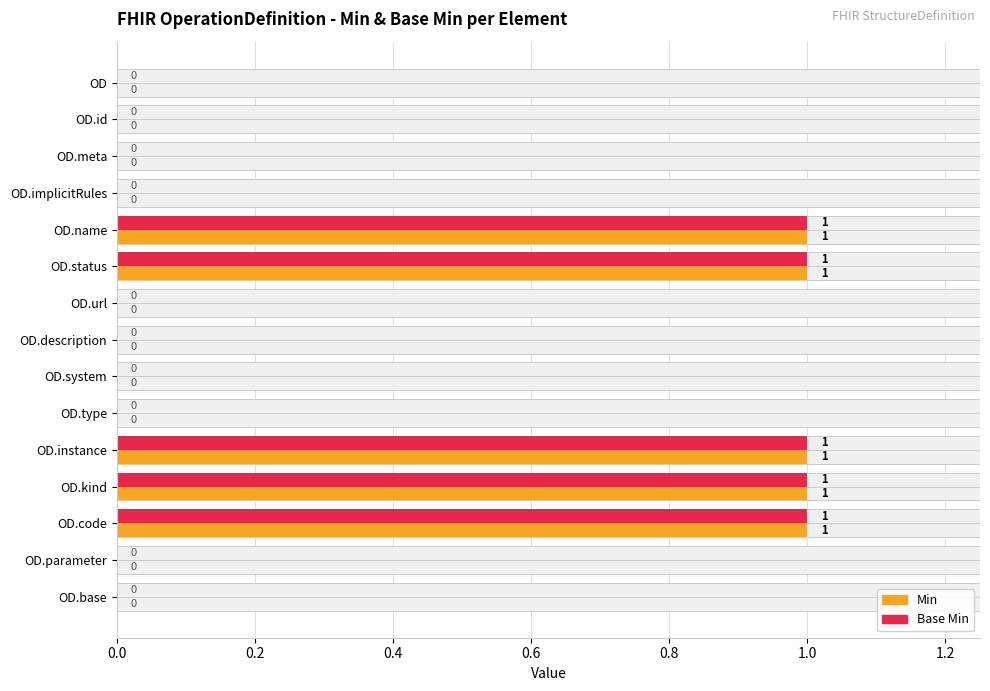

True or false: Min has a value of 0 at OD.system.

True